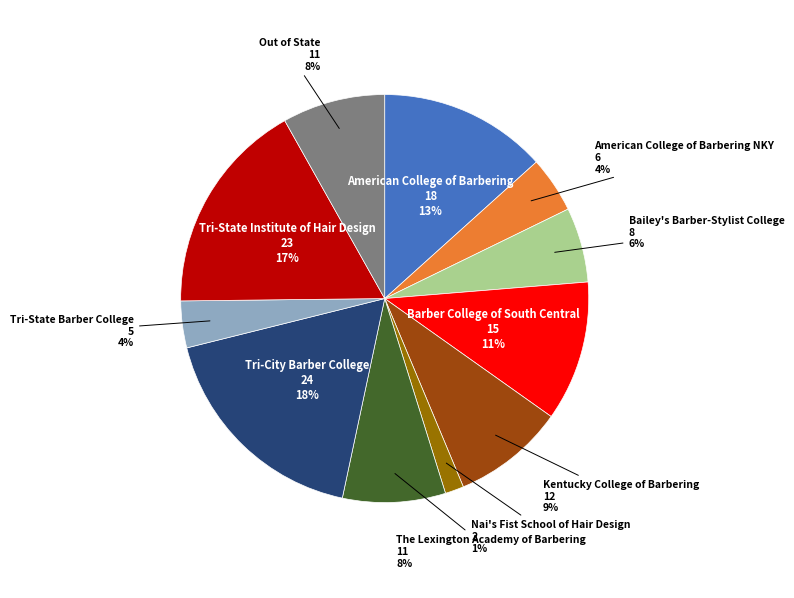

True or false: Tri-State Institute of Hair Design accounts for 7% of the total.

False